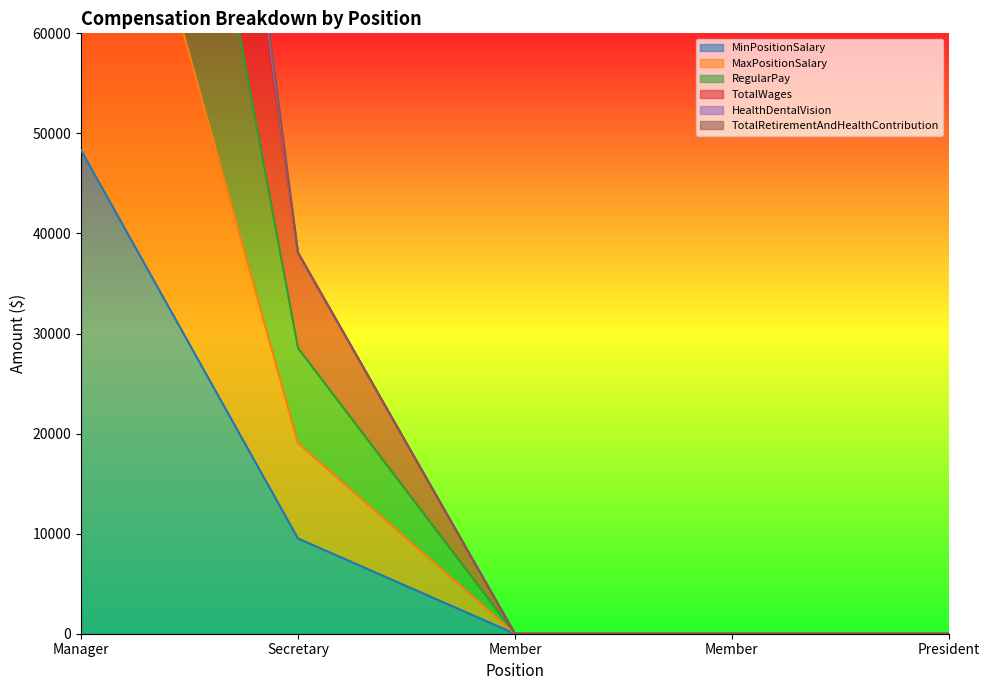

Count the TotalWages values in the range 0 to 38080.

4